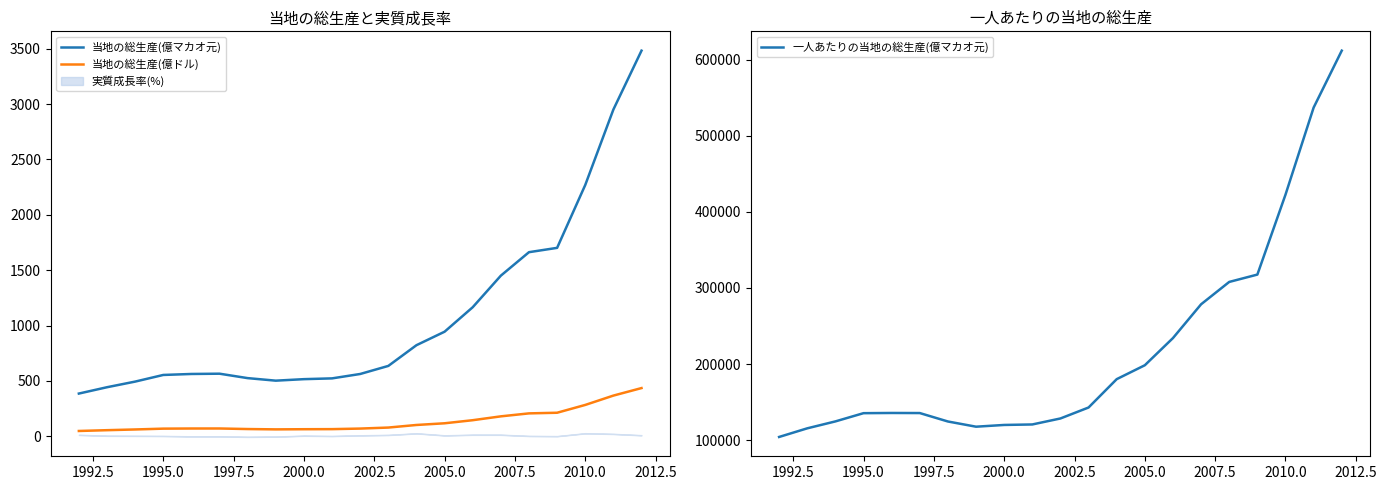

What is the difference between the second highest and minimum values in the 当地の総生産(億マカオ元) series?

2564.3